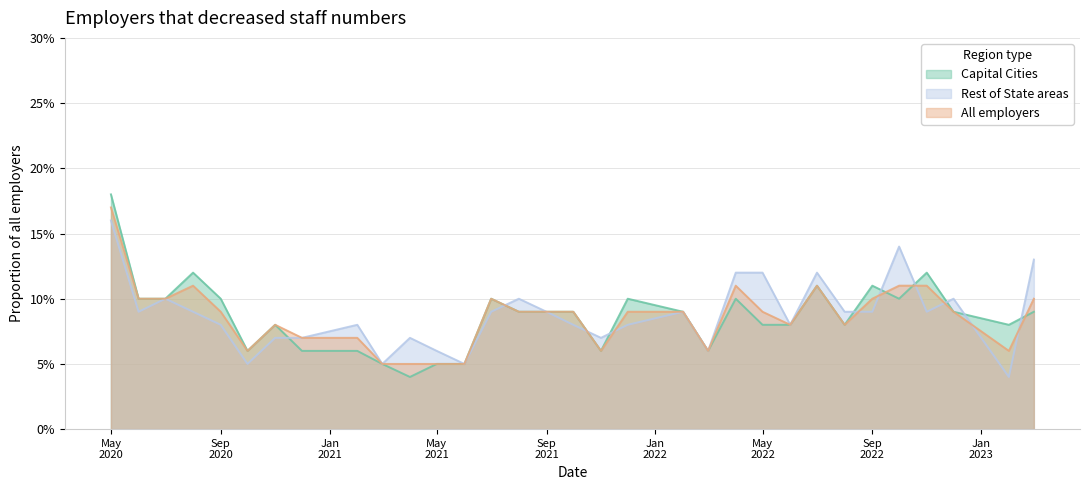

Does the chart display data point markers on the line(s)?

No